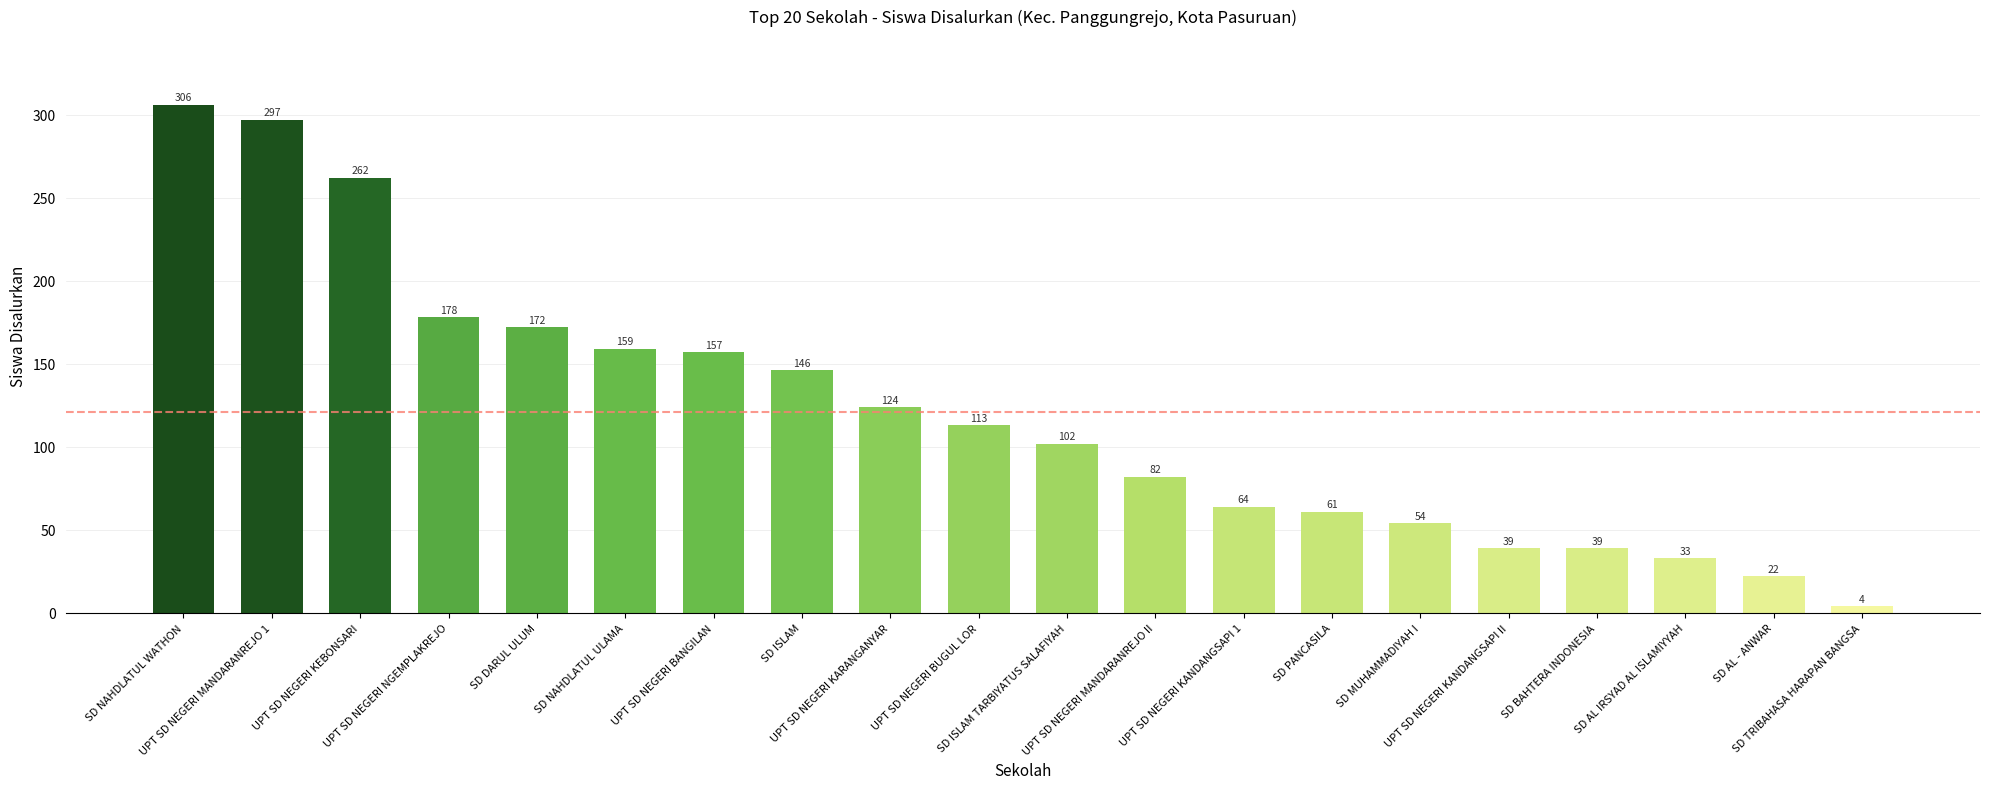

What is the average value?

121